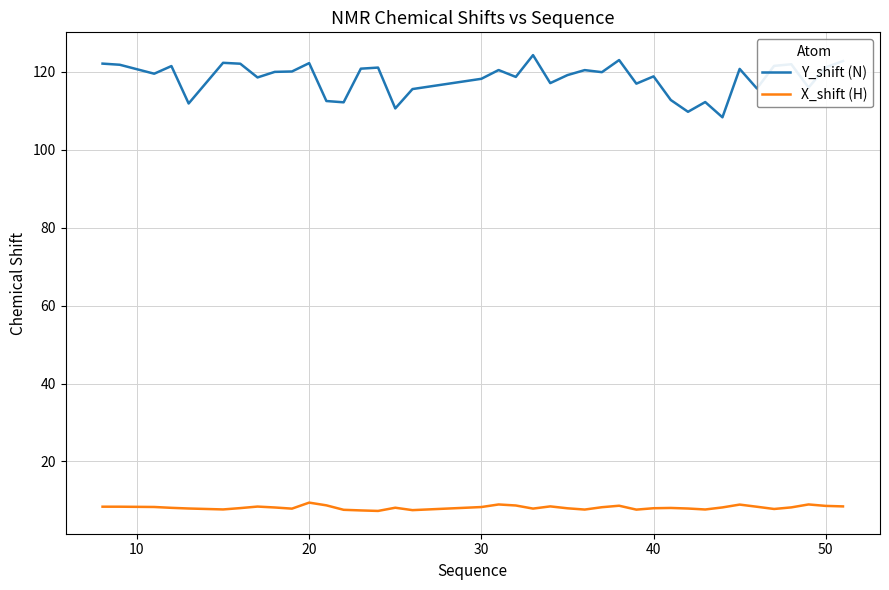

What is the difference between the second highest and minimum values in the X_shift (H) series?

1.7